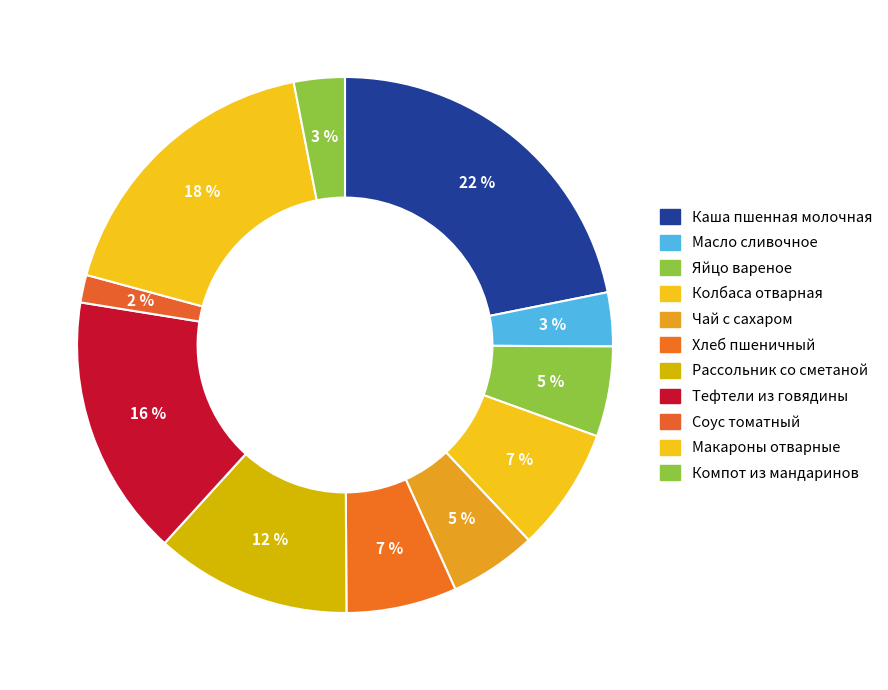

How many segments does this pie chart have?

11